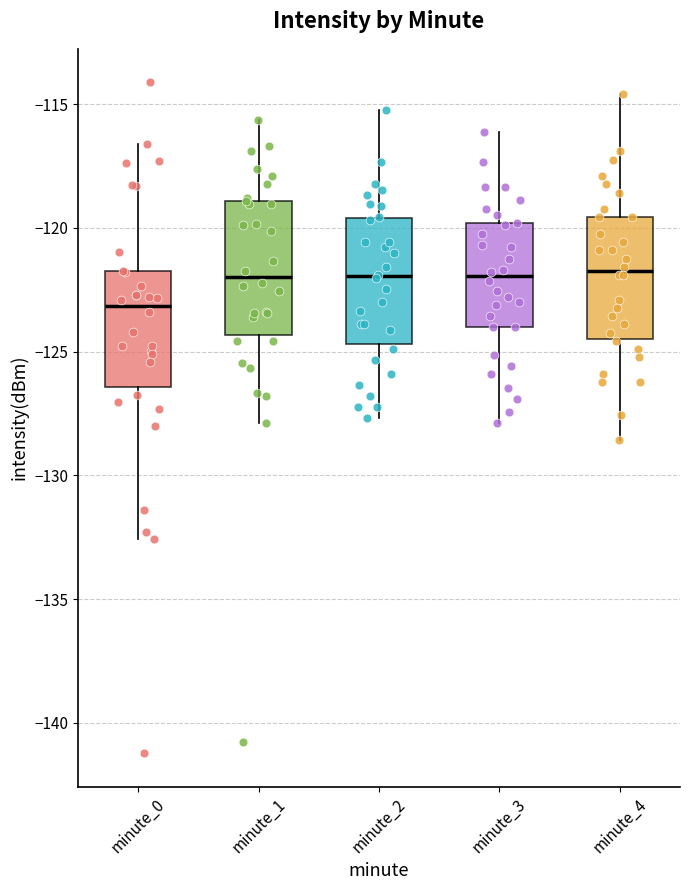

Where does the lower whisker of the box for minute_3 end on the y-axis? The values are not printed on the chart, so give them approximately, as read against the axis.

-128.0